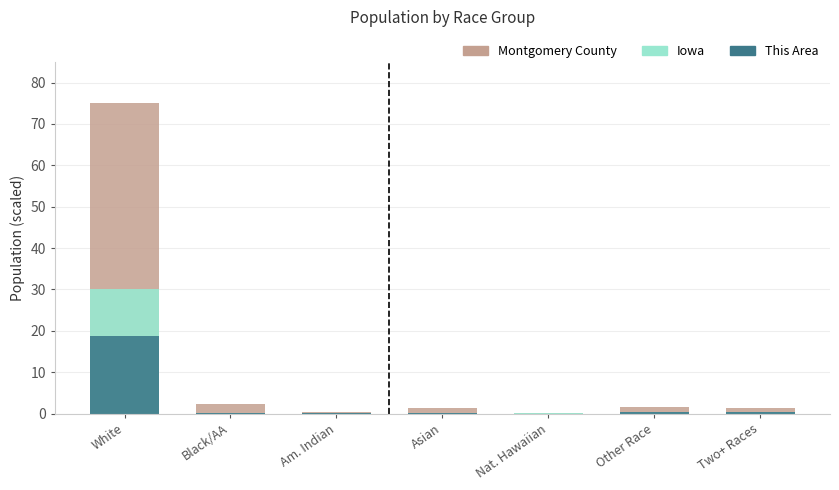

What value does the This Area series have at White?

18.8